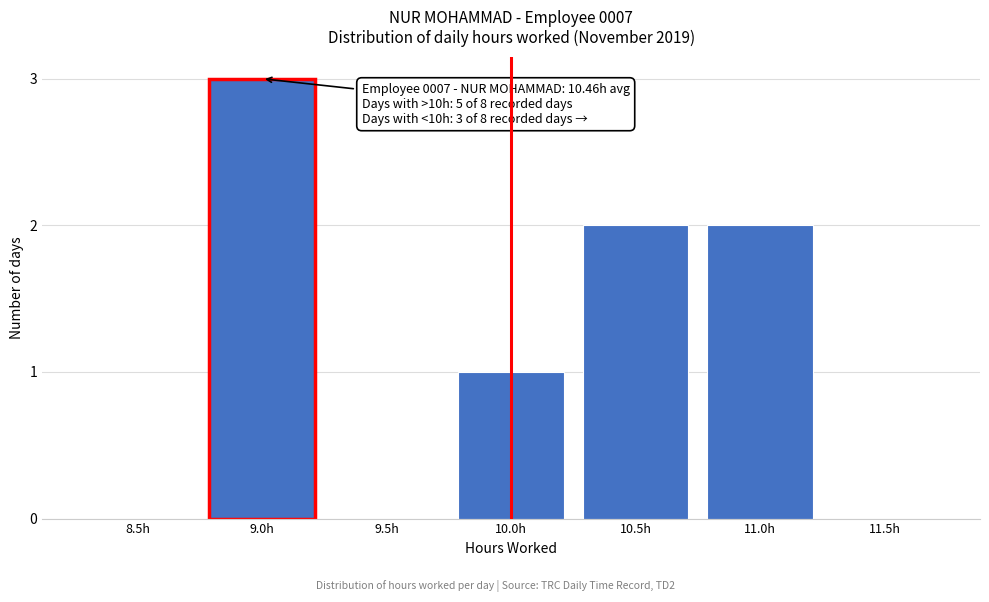

Reading left to right, transcribe all the data shown in this chart.

8.5h=0	9.0h=3	9.5h=0	10.0h=1	10.5h=2	11.0h=2	11.5h=0